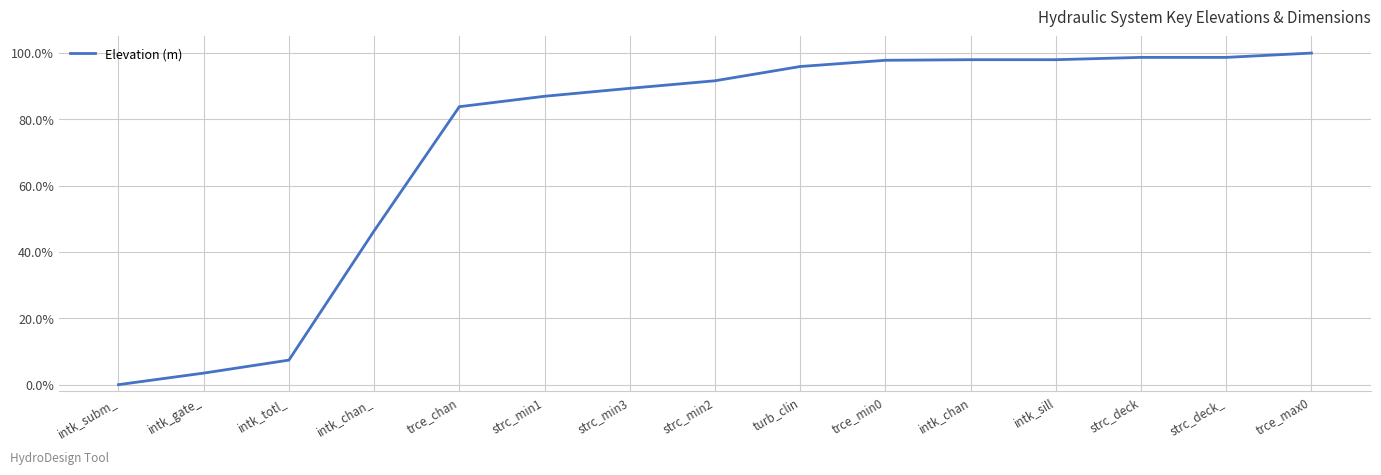

What is the label of the 3rd point from the right?

strc_deck